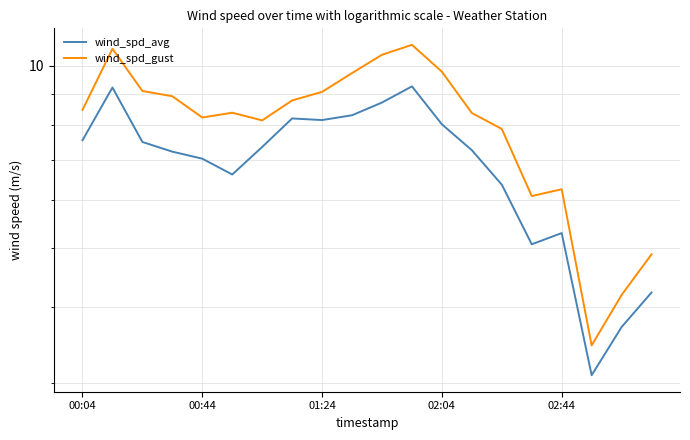

Reading left to right, transcribe all the data shown in this chart.

wind_spd_avg: 7.5	9.2	7.5	7.2	7.0	6.6	7.3	8.2	8.1	8.3	8.7	9.2	8.0	7.3	6.4	5.1	5.3	3.1	3.7	4.2
wind_spd_gust: 8.5	10.7	9.1	8.9	8.2	8.4	8.1	8.8	9.1	9.7	10.4	10.8	9.8	8.4	7.9	6.1	6.3	3.5	4.2	4.9